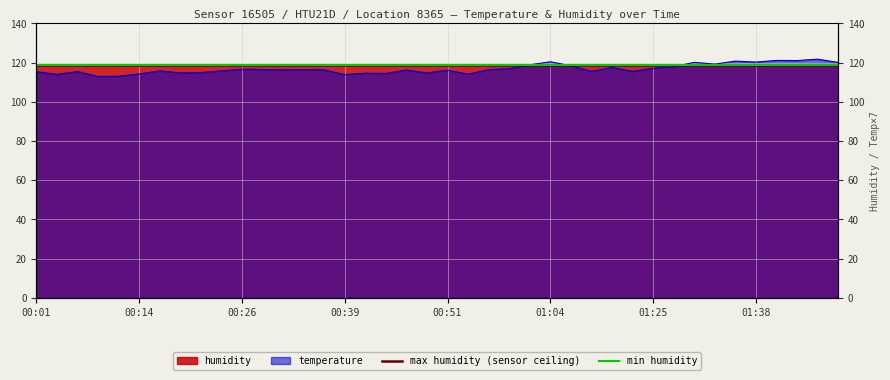

The value at 01:32 is 119.2. True or false?

True